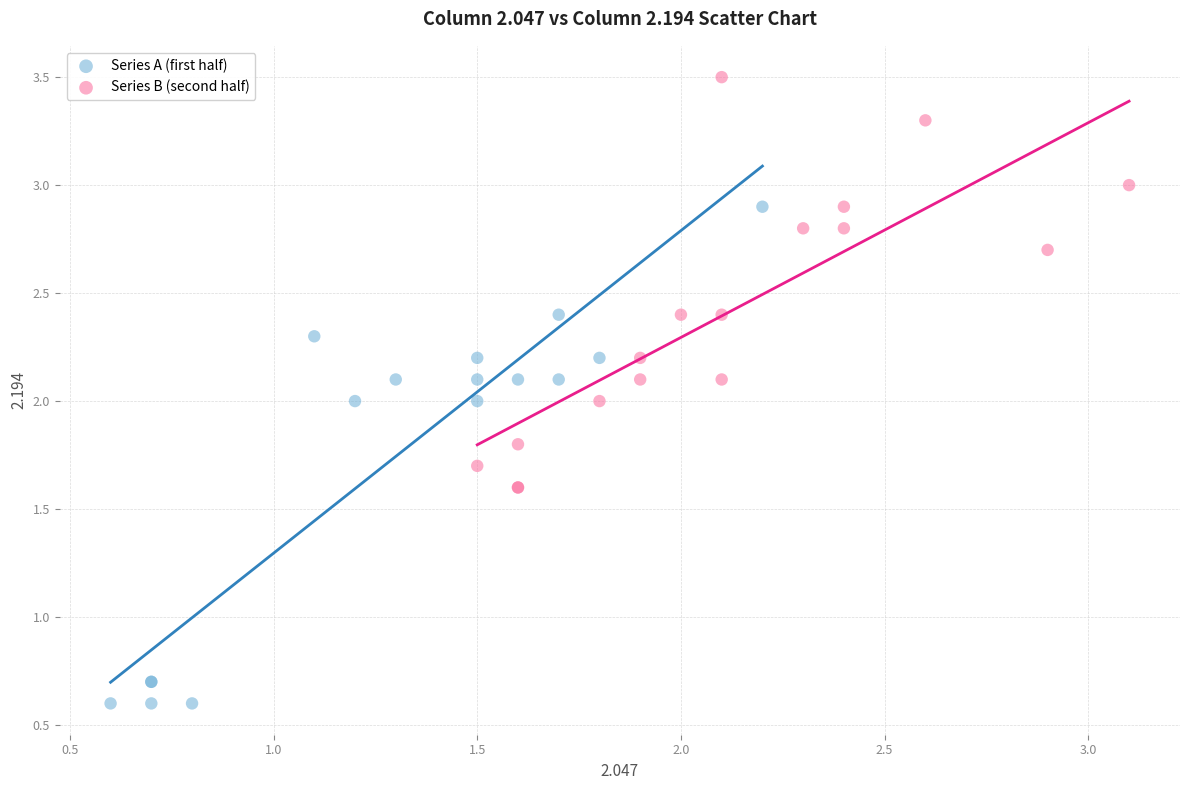

Which series reaches the minimum Y coordinate?

Series A (first half)